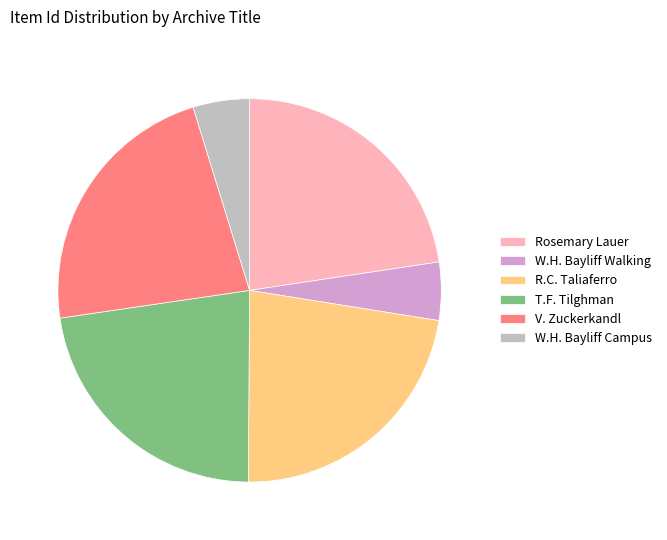

Is it true that T.F. Tilghman is 37% of the pie?

False